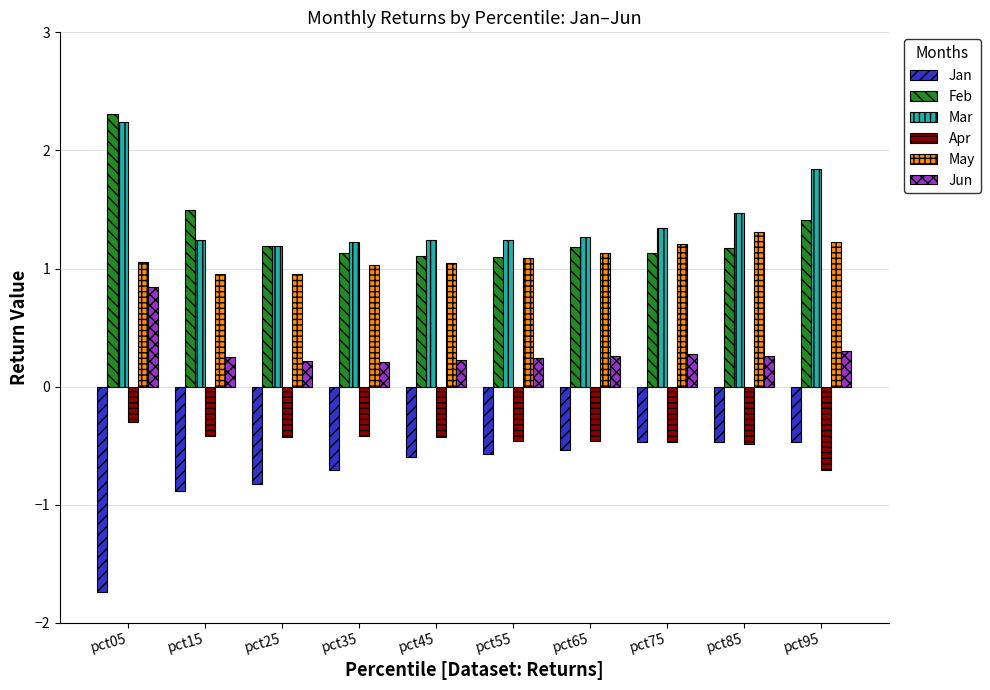

At pct15, list the series in order from largest to smallest.

Feb, Mar, May, Jun, Apr, Jan